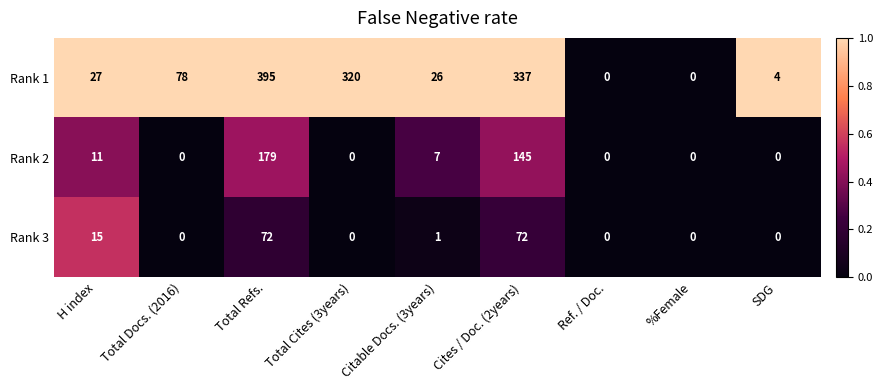

Which series has the widest spread of values?

Rank 1